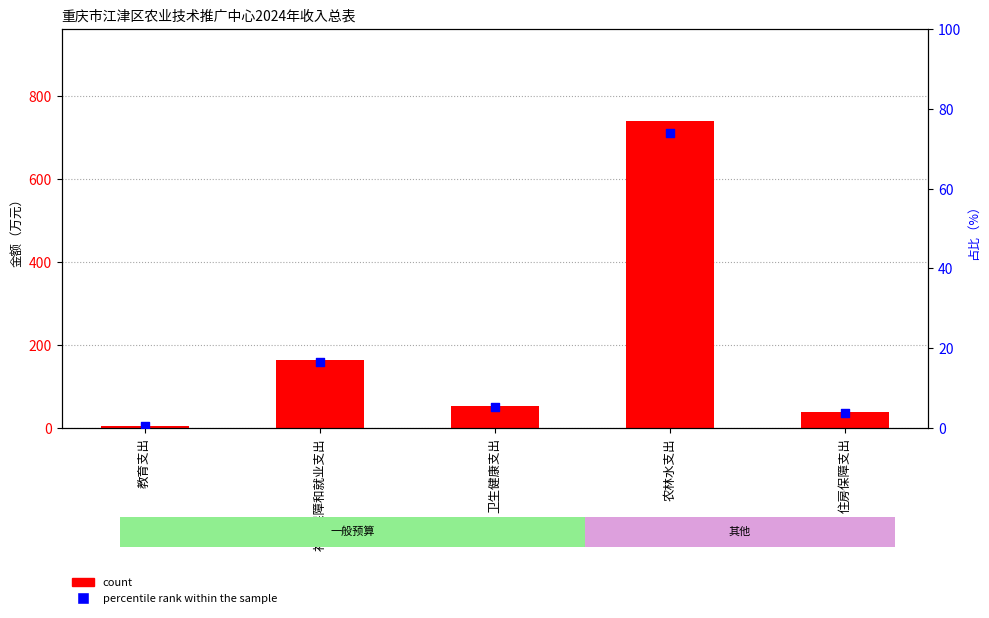

At how many categories does at least one series exceed 591?

1